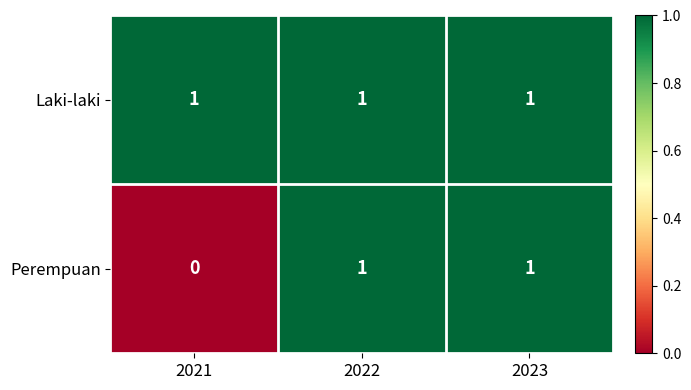

What is the total value across all series at 2022?

2